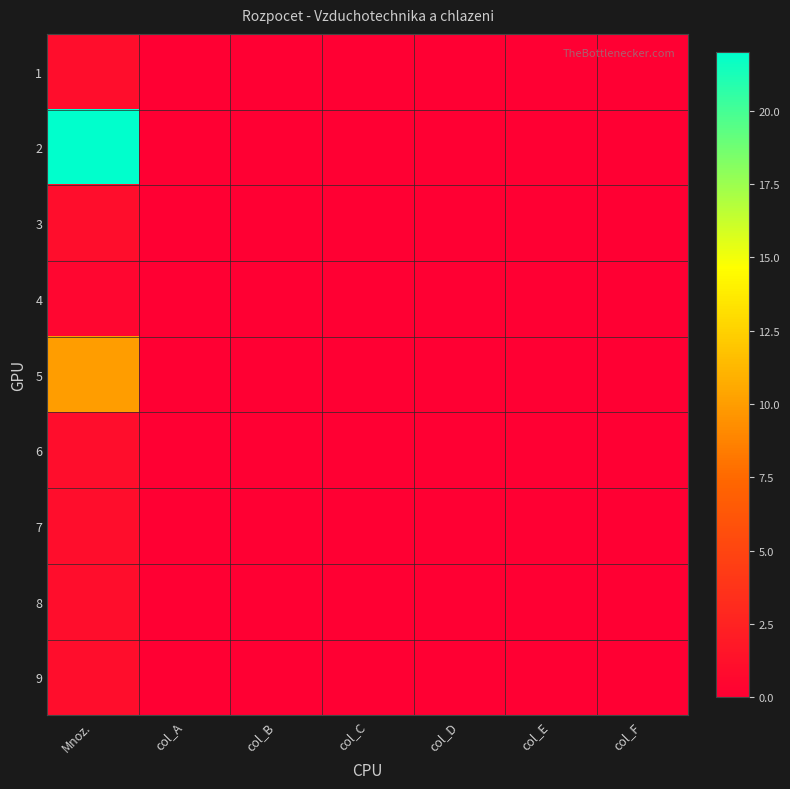

Reading left to right, transcribe all the data shown in this chart.

1: Mnoz.=1.0	col_A=0.0	col_B=0.0	col_C=0.0	col_D=0.0	col_E=0.0	col_F=0.0
2: Mnoz.=22.0	col_A=0.0	col_B=0.0	col_C=0.0	col_D=0.0	col_E=0.0	col_F=0.0
3: Mnoz.=1.0	col_A=0.0	col_B=0.0	col_C=0.0	col_D=0.0	col_E=0.0	col_F=0.0
4: Mnoz.=0.5	col_A=0.0	col_B=0.0	col_C=0.0	col_D=0.0	col_E=0.0	col_F=0.0
5: Mnoz.=10.0	col_A=0.0	col_B=0.0	col_C=0.0	col_D=0.0	col_E=0.0	col_F=0.0
6: Mnoz.=1.0	col_A=0.0	col_B=0.0	col_C=0.0	col_D=0.0	col_E=0.0	col_F=0.0
7: Mnoz.=1.0	col_A=0.0	col_B=0.0	col_C=0.0	col_D=0.0	col_E=0.0	col_F=0.0
8: Mnoz.=1.0	col_A=0.0	col_B=0.0	col_C=0.0	col_D=0.0	col_E=0.0	col_F=0.0
9: Mnoz.=1.0	col_A=0.0	col_B=0.0	col_C=0.0	col_D=0.0	col_E=0.0	col_F=0.0